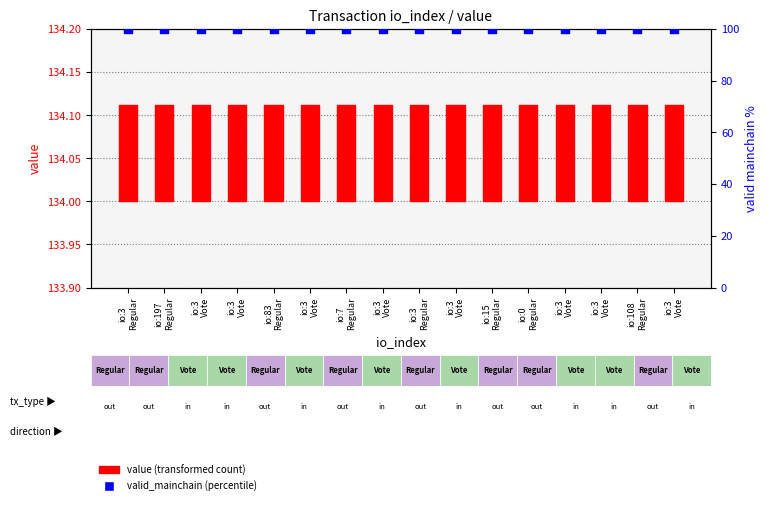

Which series has the largest total across all categories?

valid_mainchain (percentile rank)